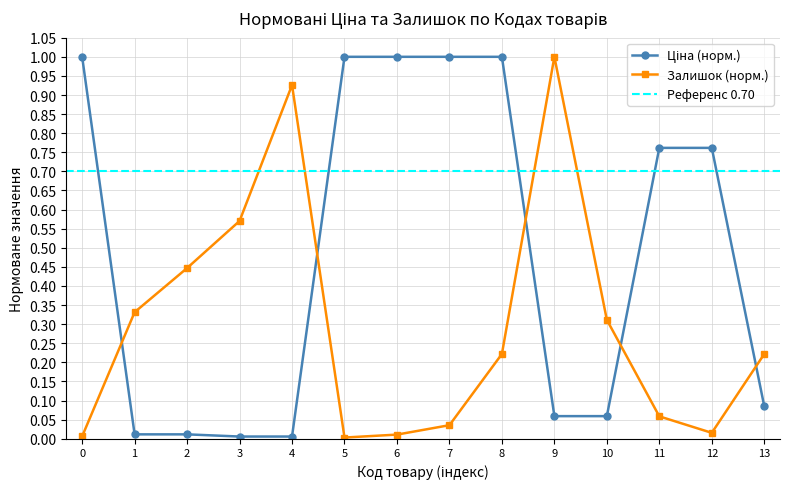

How many interior local peaks does the Залишок (норм.) series have?

2